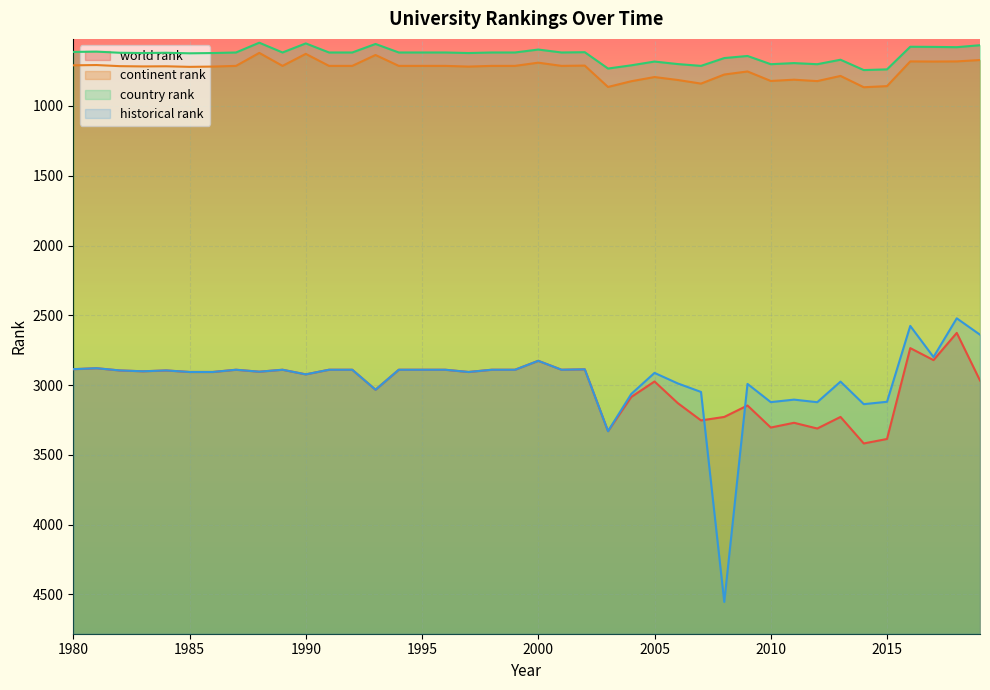

Rank the series by their maximum value, from lowest to highest.

country rank, continent rank, world rank, historical rank